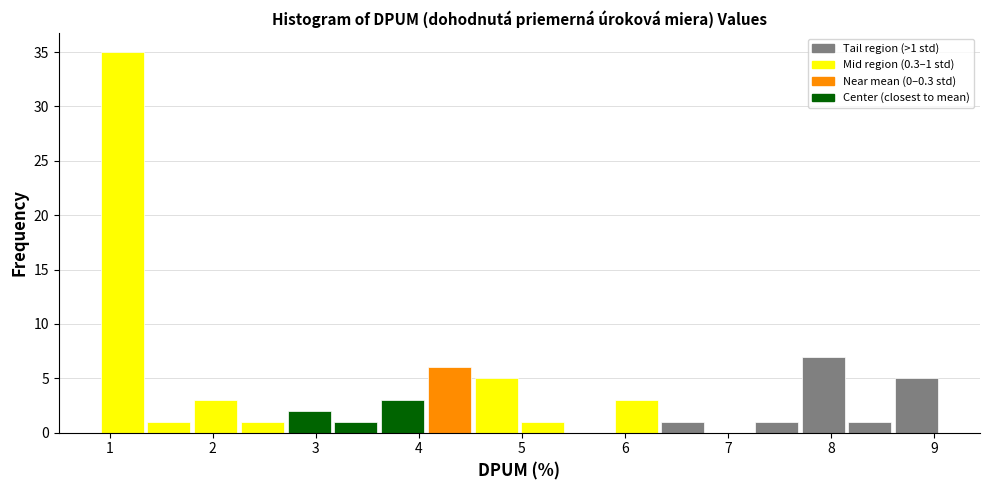

Over which range of the x-axis is the bar tallest?

0.9 to 1.3